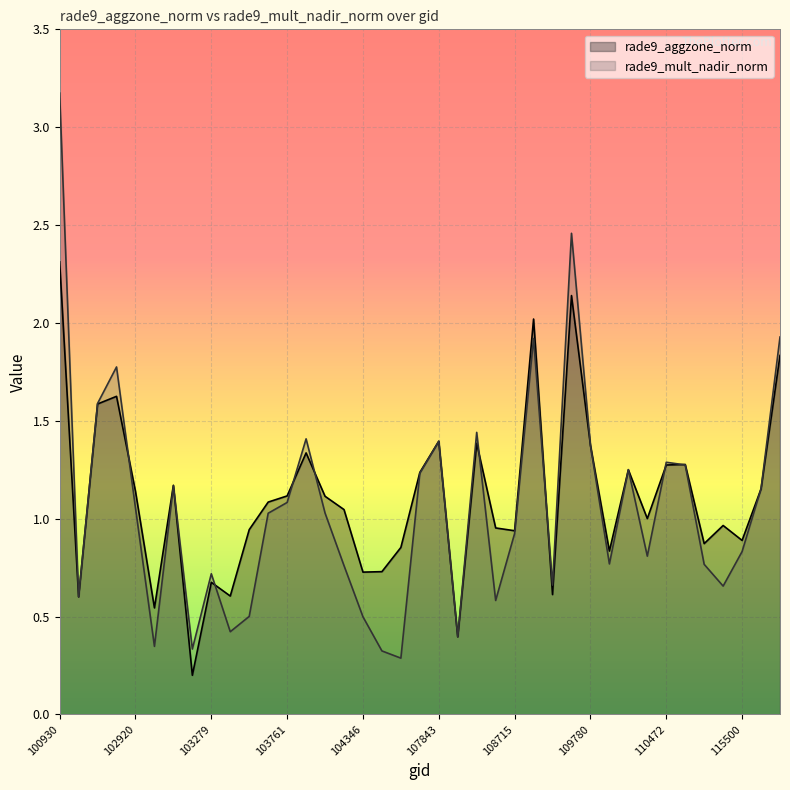

What is the smallest value displayed?

0.2